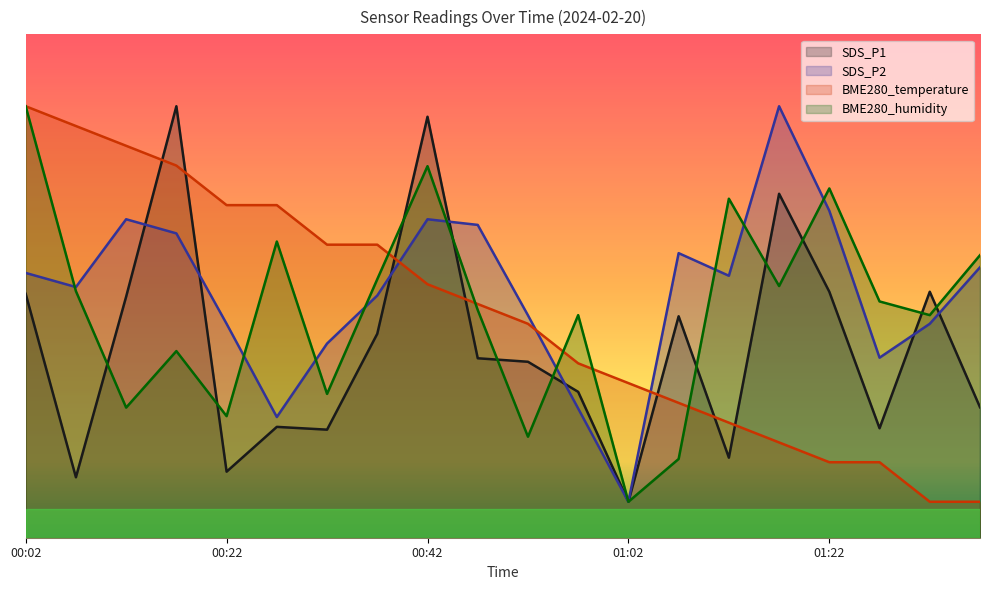

True or false: SDS_P1 and BME280_humidity intersect in this chart.

True